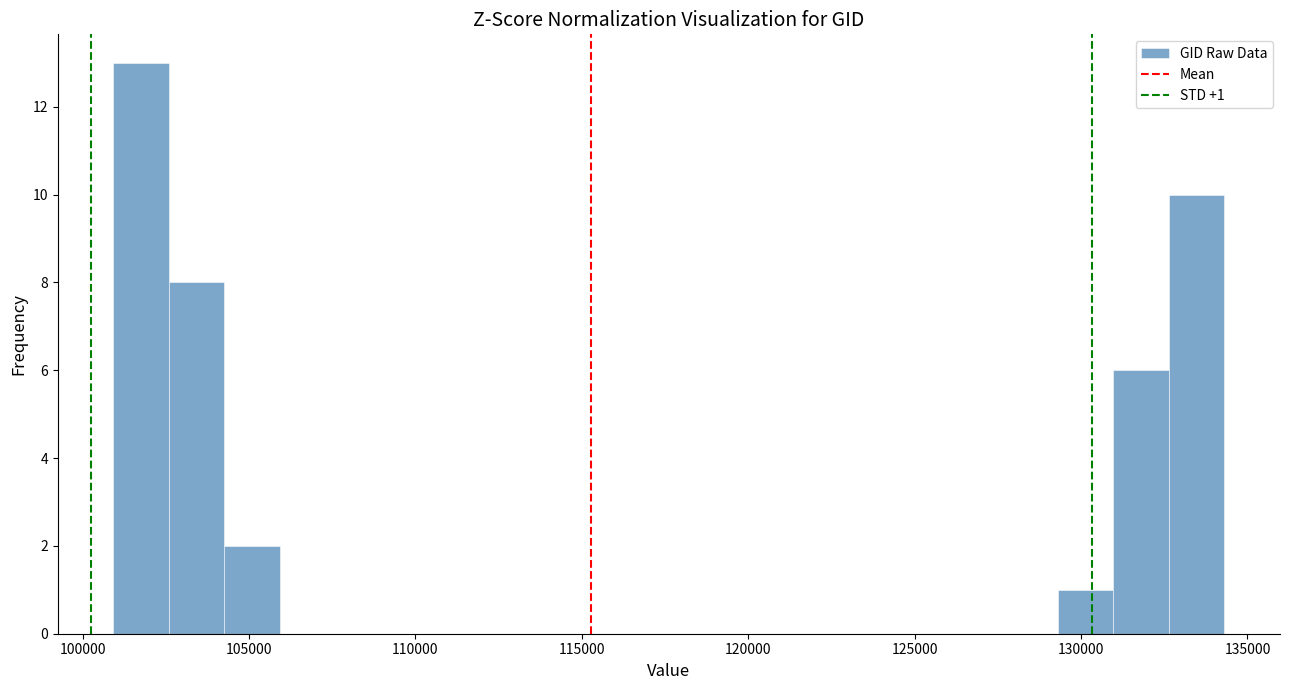

Around what value on the x-axis is the tallest bar? Give the approximate position of its centre, as read against the axis.

102000